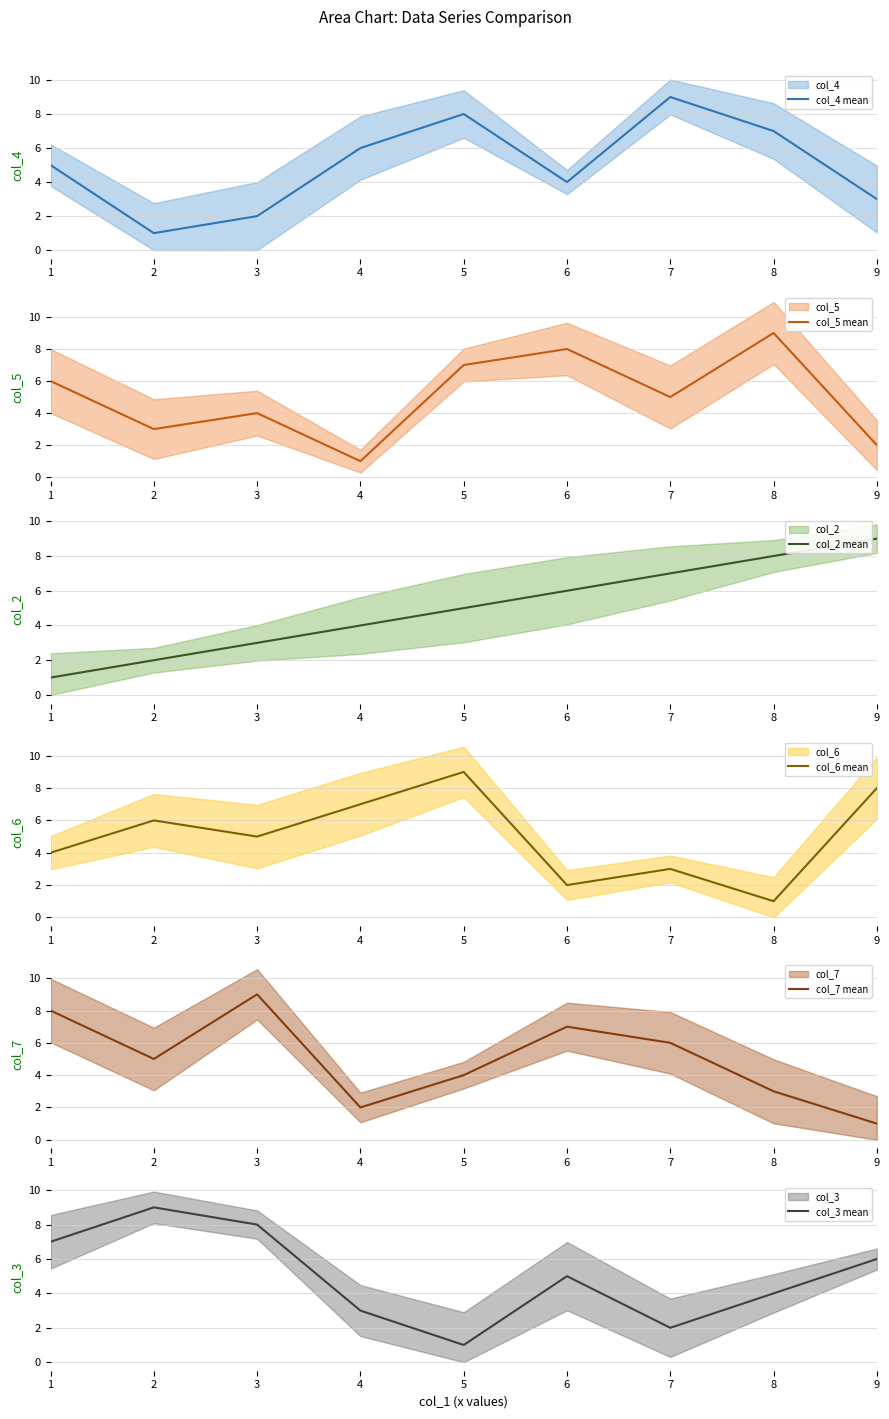

True or false: col_4 mean has a value of 9 at 7.

True